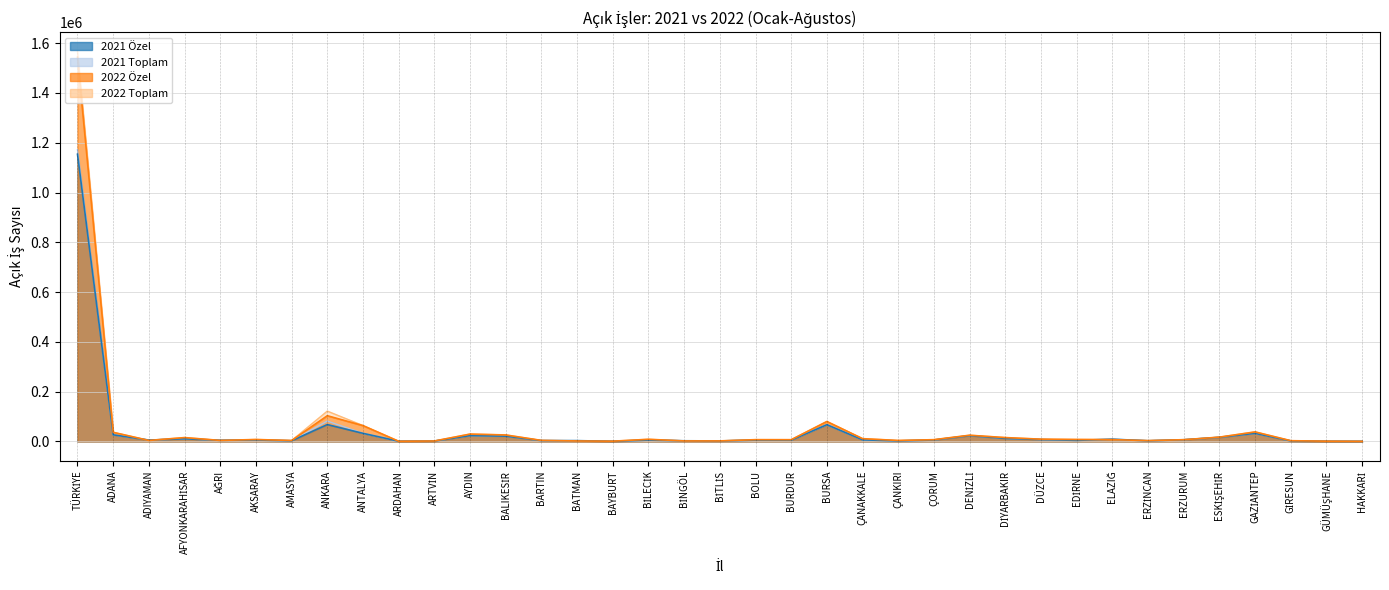

True or false: 2022 Toplam has a value of 955 at BATMAN.

False